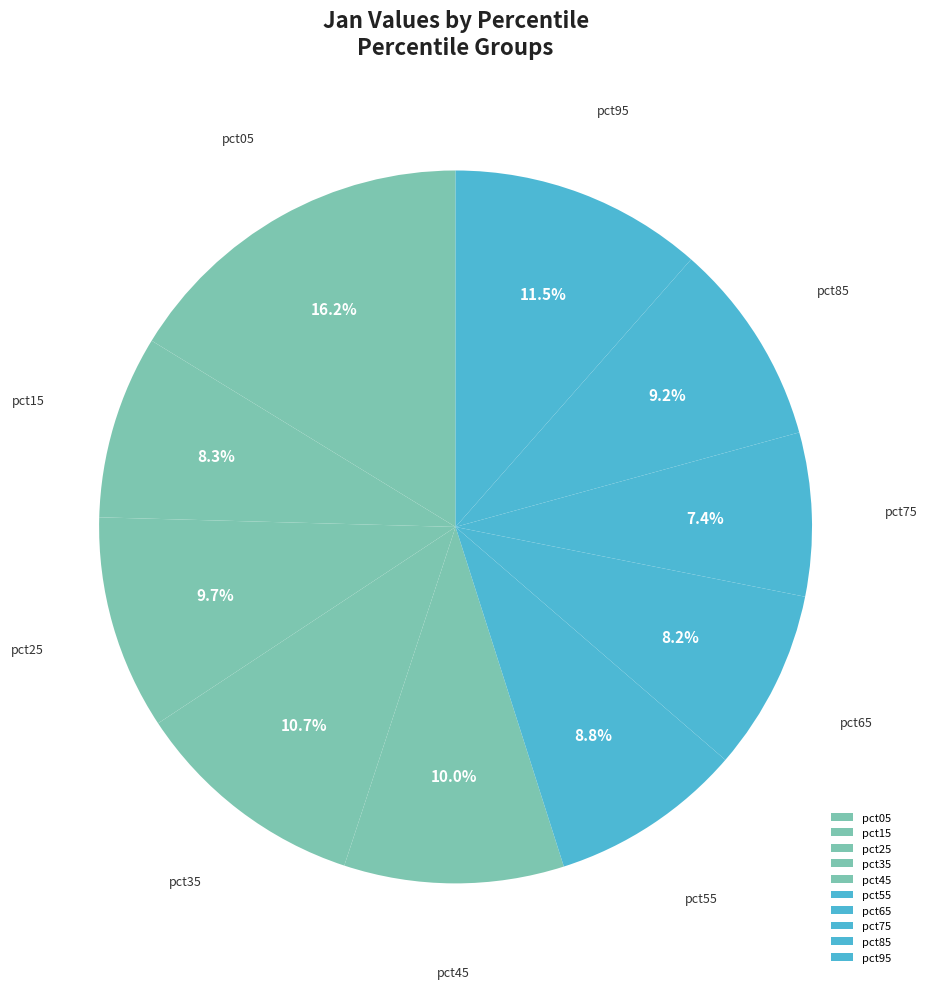

How many slices are in this pie chart?

10